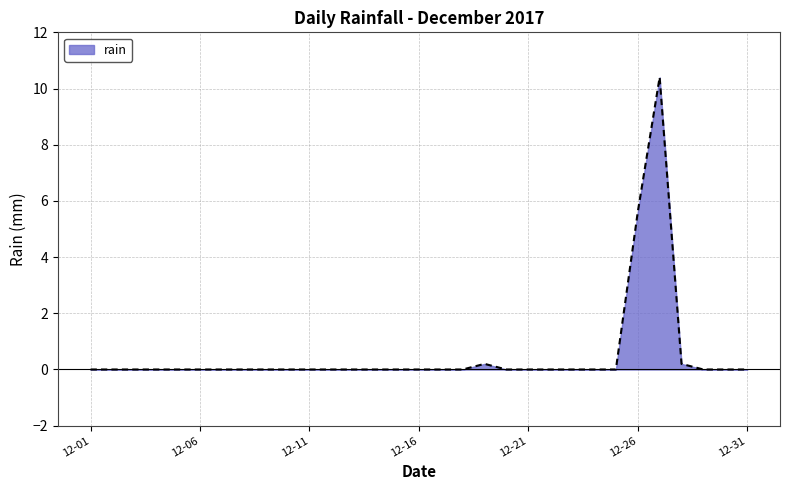

What is the difference between the maximum and minimum values?

10.4